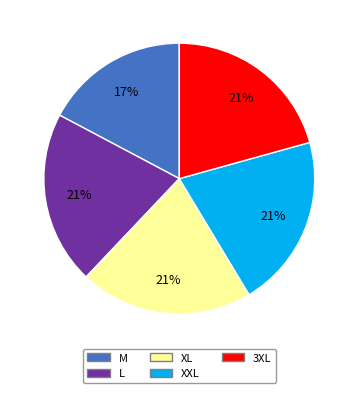

Count the number of slices in the pie.

5